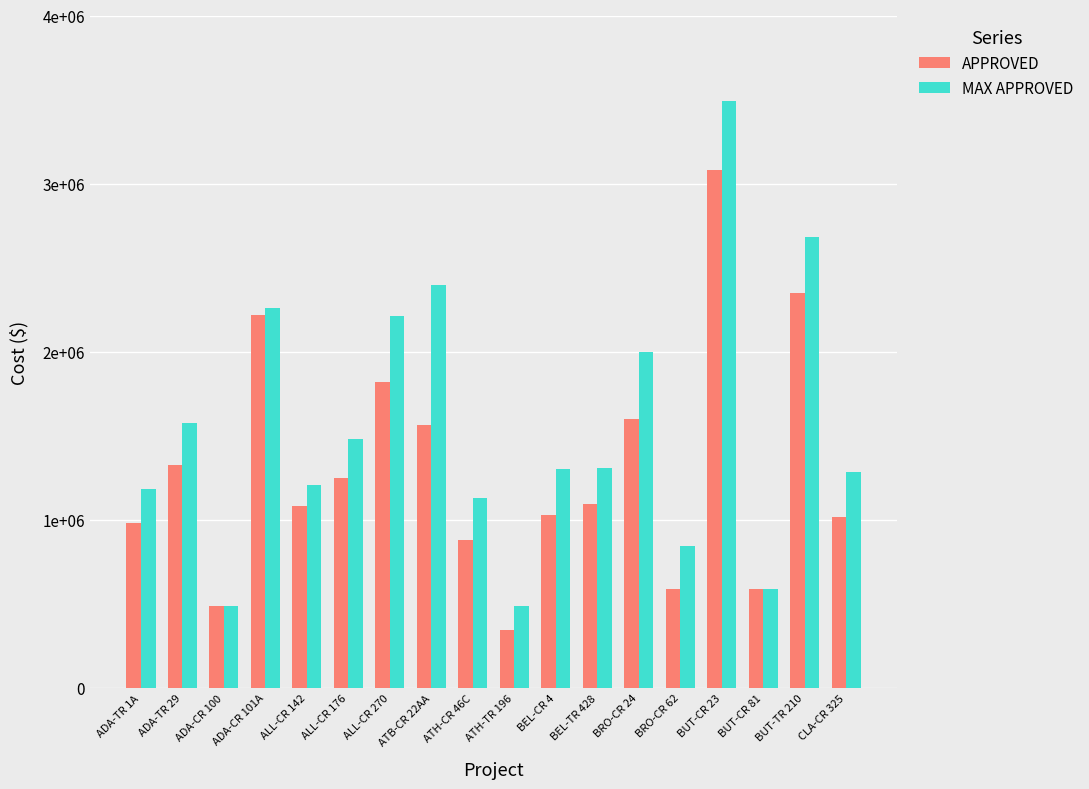

Is the value of MAX APPROVED at ADA-TR 29 greater than the value of APPROVED at ADA-CR 101A?

No